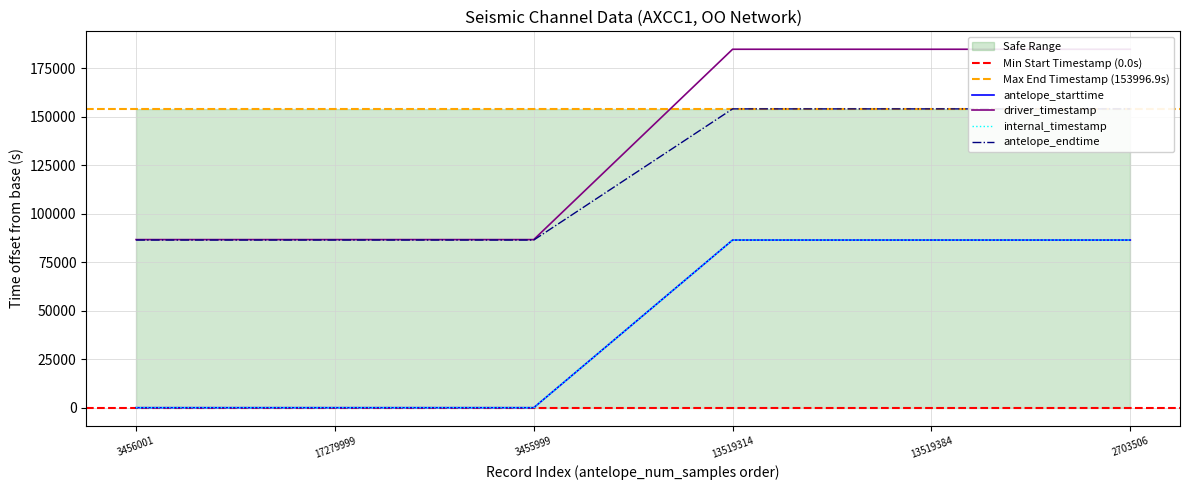

Which series has the largest range (max minus min)?

driver_timestamp